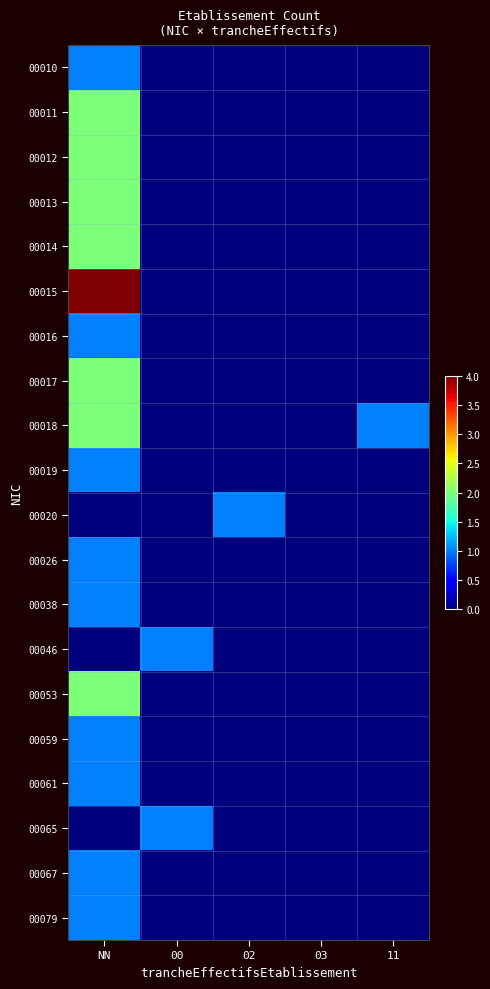

At 00, list the series in order from largest to smallest.

00046, 00065, 00010, 00011, 00012, 00013, 00014, 00015, 00016, 00017, 00018, 00019, 00020, 00026, 00038, 00053, 00059, 00061, 00067, 00079